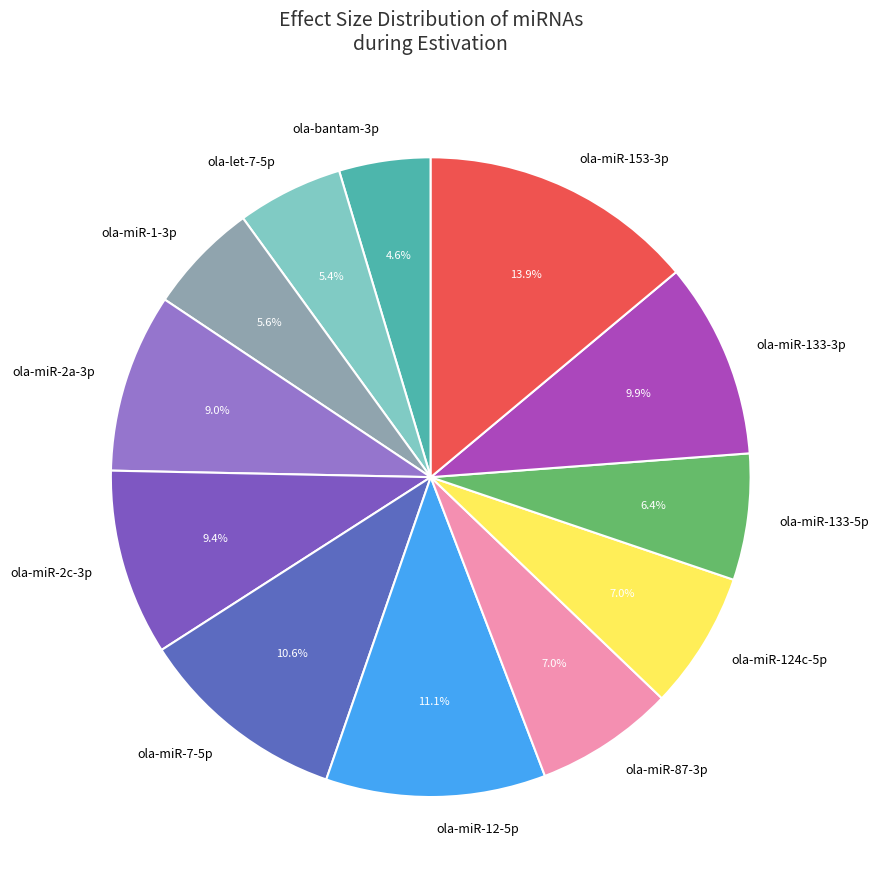

Does ola-miR-124c-5p account for over 50% of the chart?

No